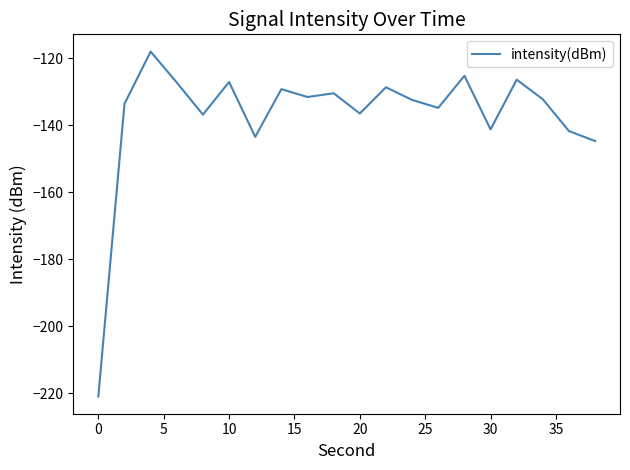

What is the minimum value shown in the chart?

-221.0